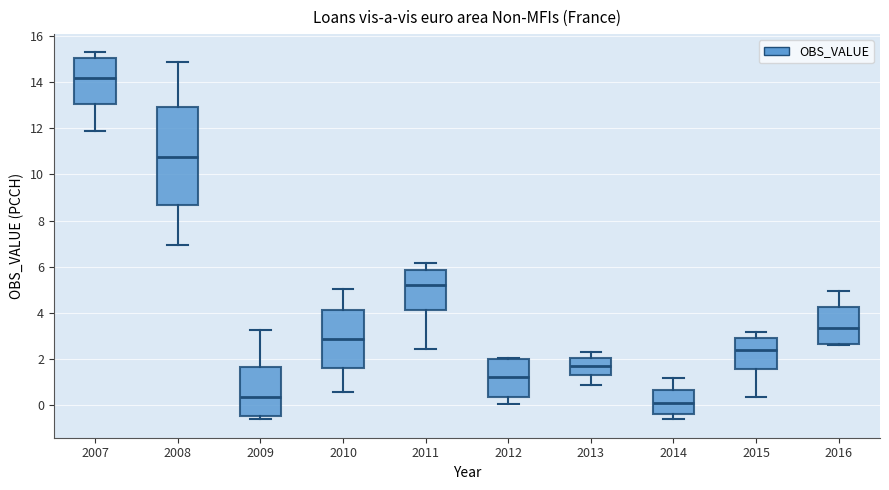

Reading left to right, transcribe this box plot: for each box, give where its median line is, the range the box spans, and where its two whiskers end, as read against the y-axis. The values are not printed on the chart, so give them approximately, as read against the axis.

2007: median 14.2, box 13.0 to 15.0, whiskers 11.8 to 15.2
2008: median 10.8, box 8.6 to 13.0, whiskers 7.0 to 14.8
2009: median 0.4, box -0.4 to 1.6, whiskers -0.6 to 3.2
2010: median 2.8, box 1.6 to 4.2, whiskers 0.6 to 5.0
2011: median 5.2, box 4.2 to 5.8, whiskers 2.4 to 6.2
2012: median 1.2, box 0.4 to 2.0, whiskers 0.0 to 2.0
2013: median 1.8, box 1.4 to 2.0, whiskers 0.8 to 2.4
2014: median 0.0, box -0.4 to 0.6, whiskers -0.6 to 1.2
2015: median 2.4, box 1.6 to 3.0, whiskers 0.4 to 3.2
2016: median 3.4, box 2.6 to 4.2, whiskers 2.6 to 5.0